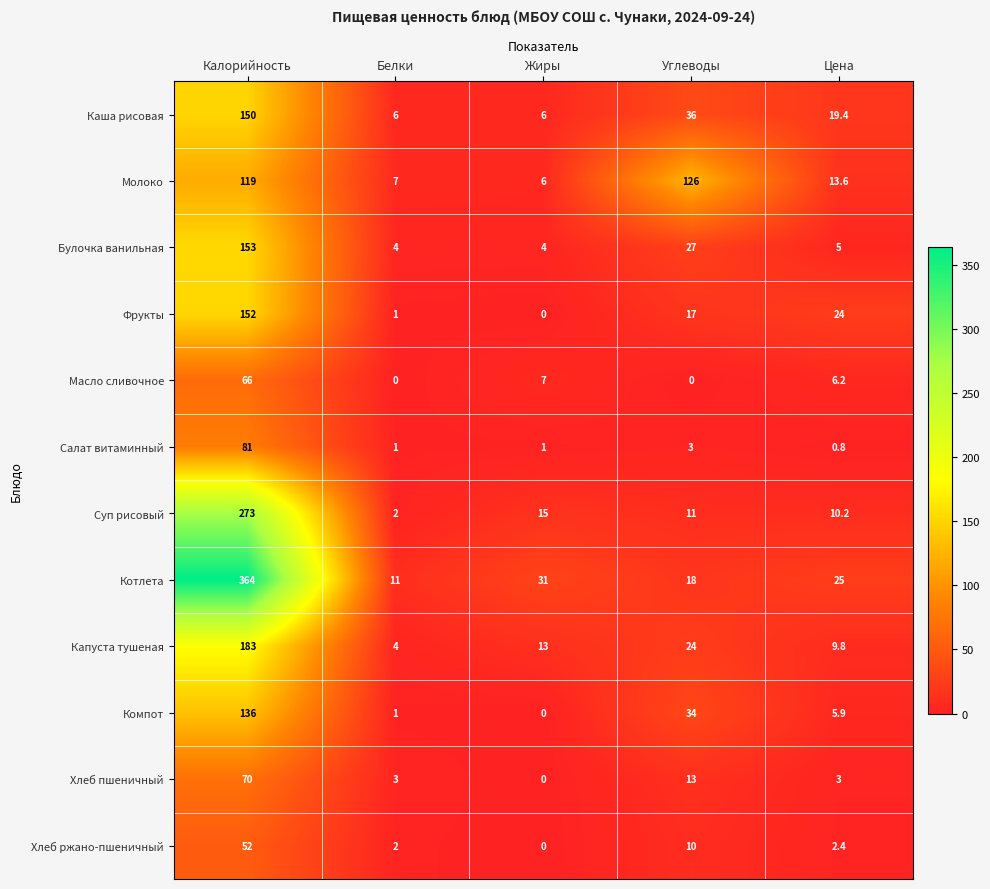

What is the maximum value for Компот?

136.0